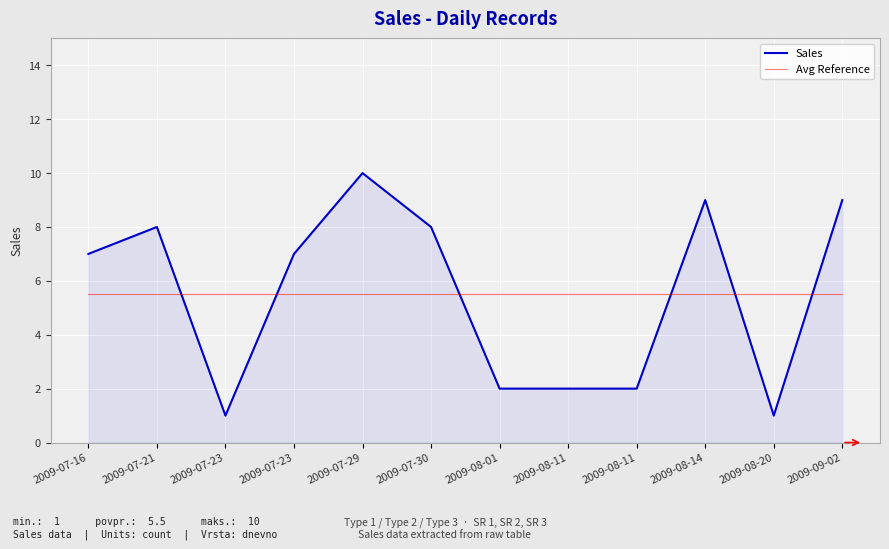

Reading left to right, transcribe all the data shown in this chart.

Sales: 7.0	8.0	1.0	7.0	10.0	8.0	2.0	2.0	2.0	9.0	1.0	9.0
Avg Reference: 5.5	5.5	5.5	5.5	5.5	5.5	5.5	5.5	5.5	5.5	5.5	5.5